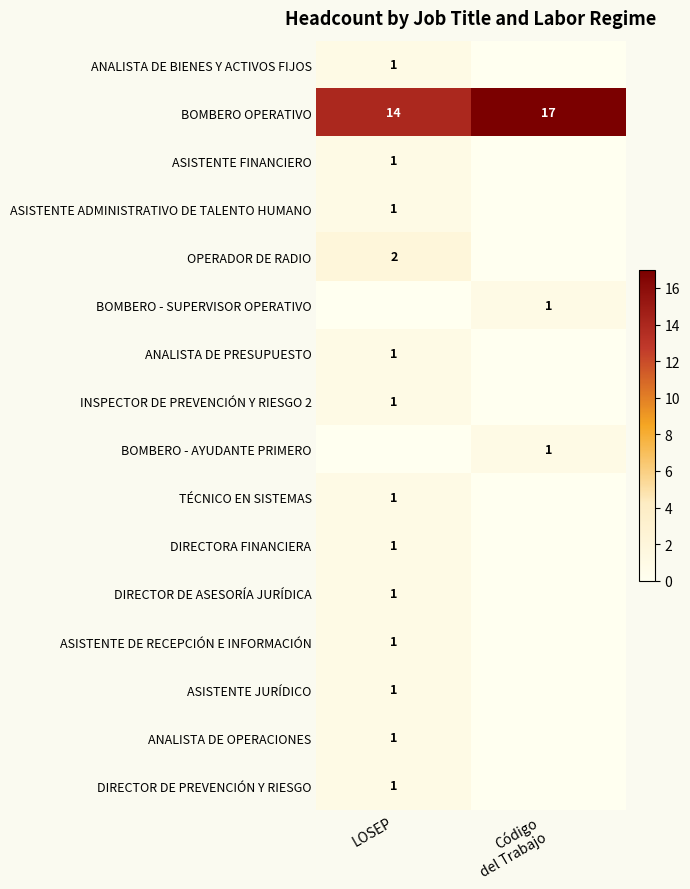

True or false: ASISTENTE FINANCIERO has a value of 0 at LOSEP.

False